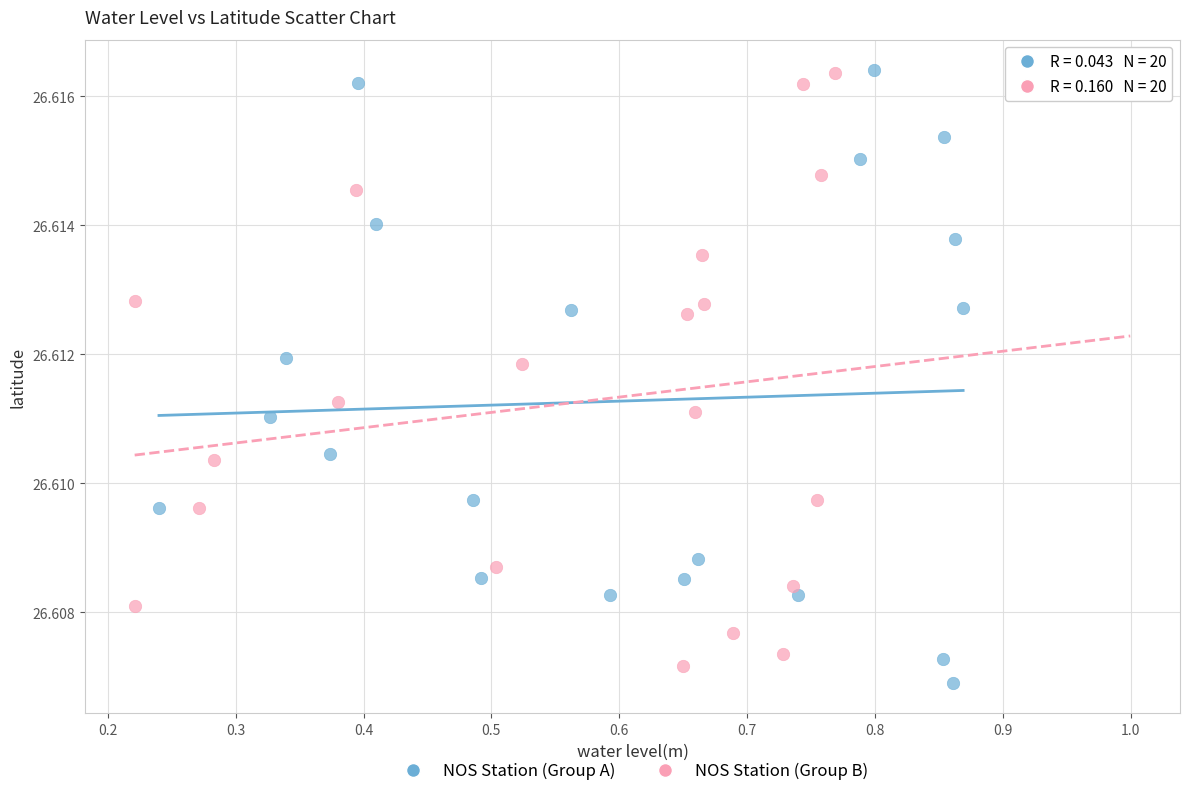

What are all the series names shown in the legend?

NOS Station (Group A), NOS Station (Group B)